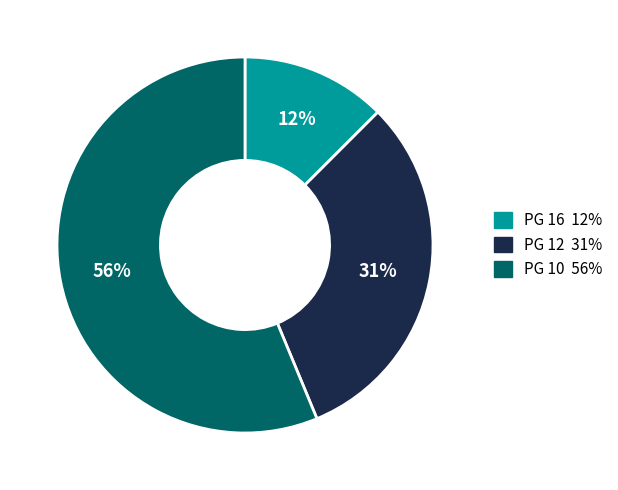

To the nearest percent, what is the difference between the largest and smallest slice percentages?

44%